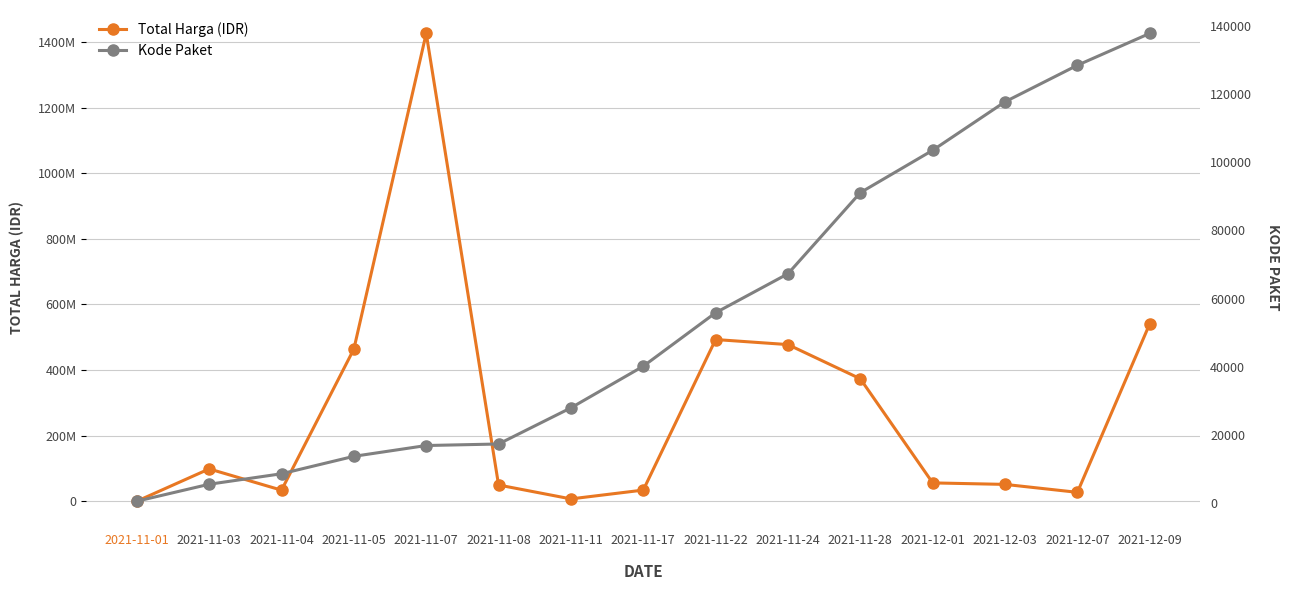

What value does the Total Harga (IDR) series have at 2021-11-08, to the nearest 100?

49730000